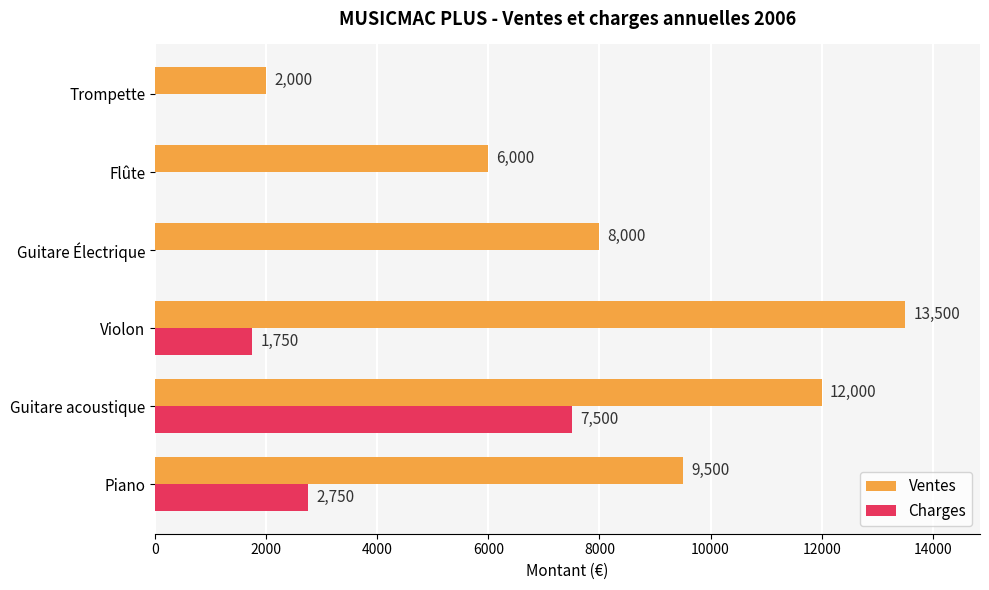

What is the sum of the Charges values at Flûte and Piano?

2750